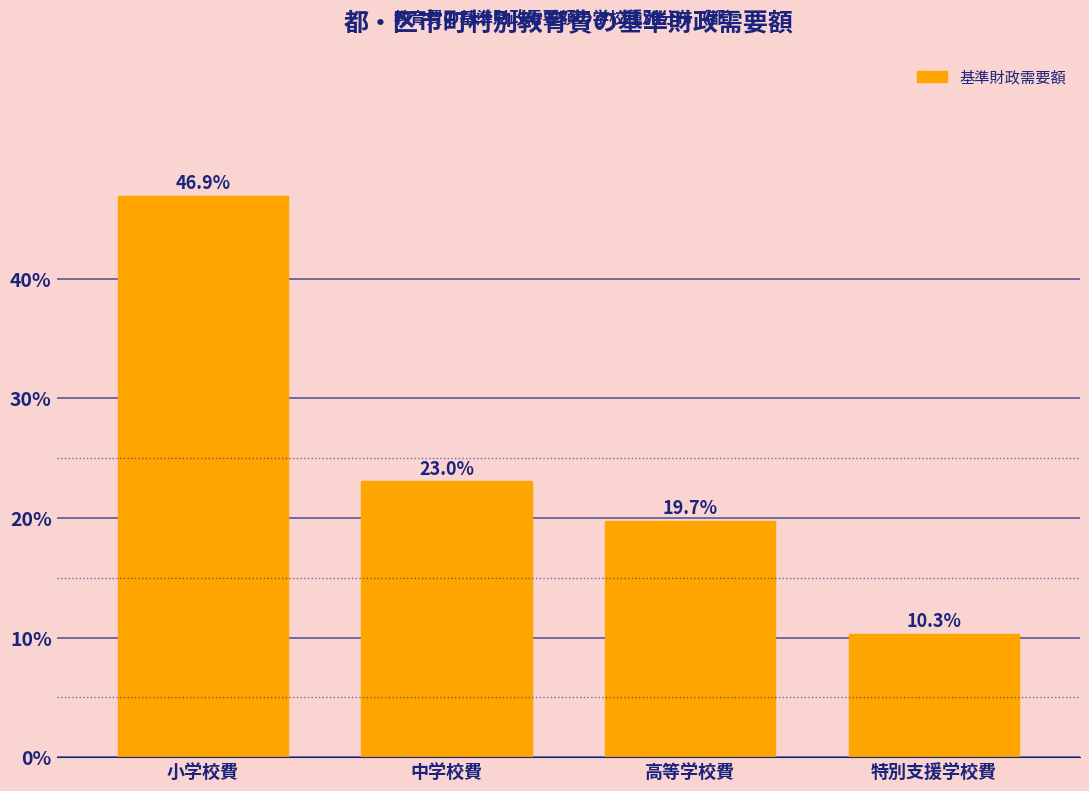

Reading left to right, what are all the values shown in this chart?

46.9	23.0	19.7	10.3